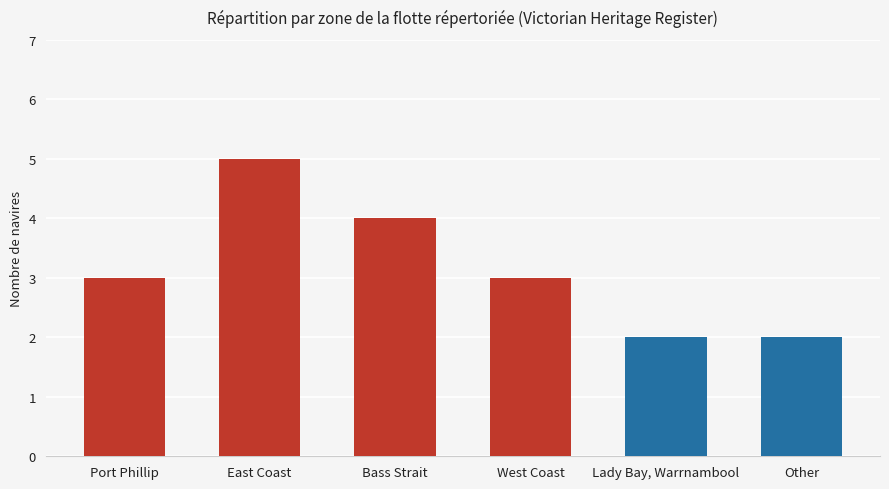

Reading right to left, transcribe all the data shown in this chart.

2	2	3	4	5	3